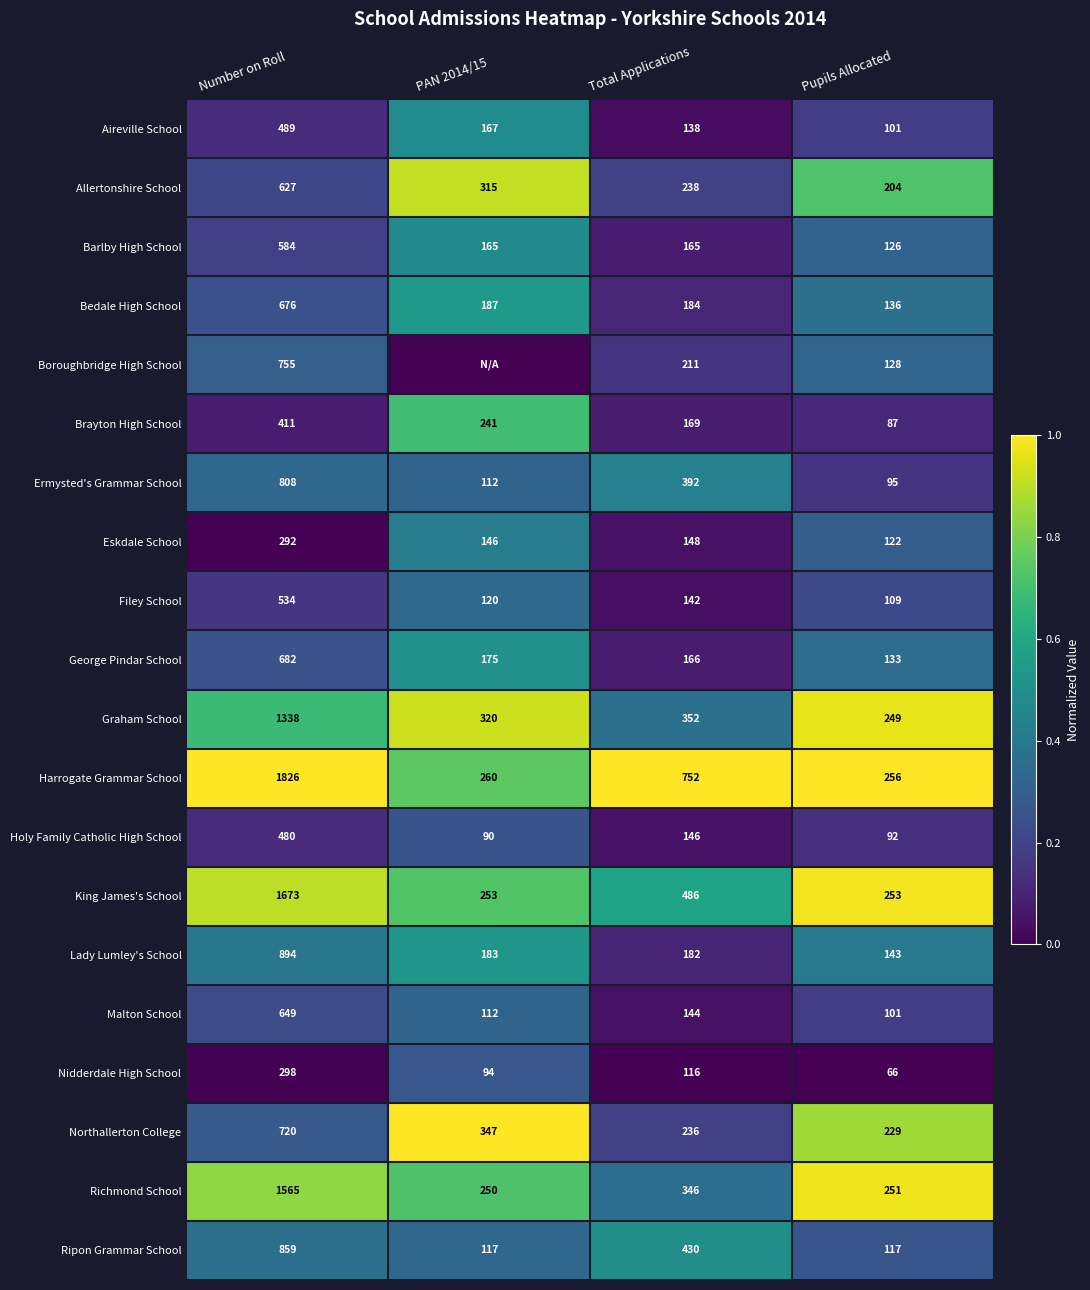

At which label does Harrogate Grammar School reach its minimum?

Pupils Allocated